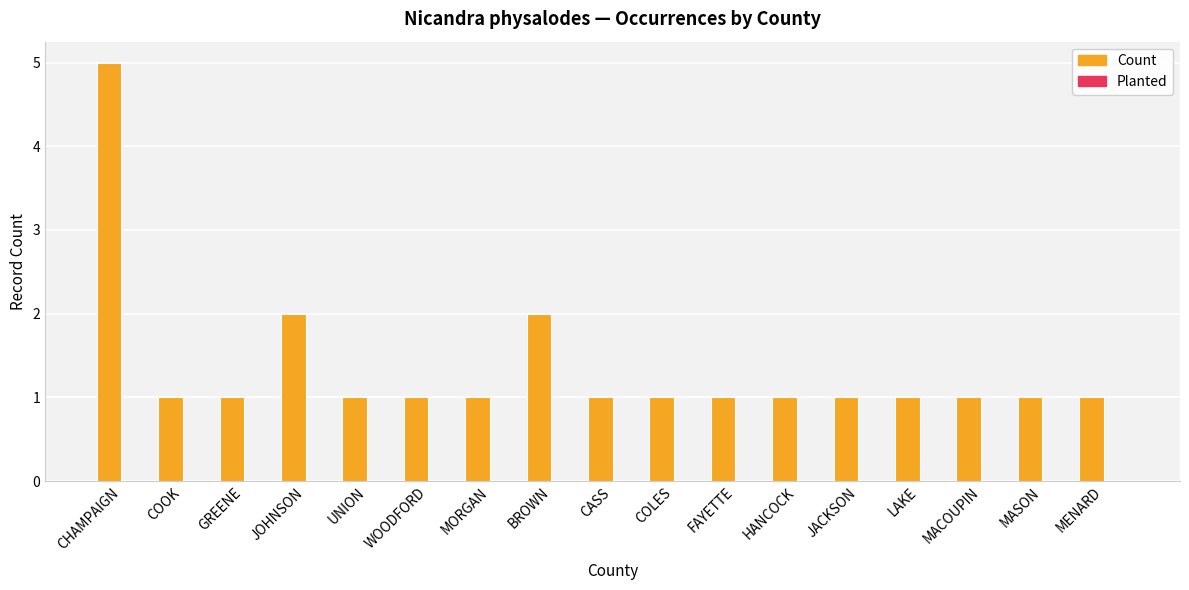

How many bars are there in total?

17